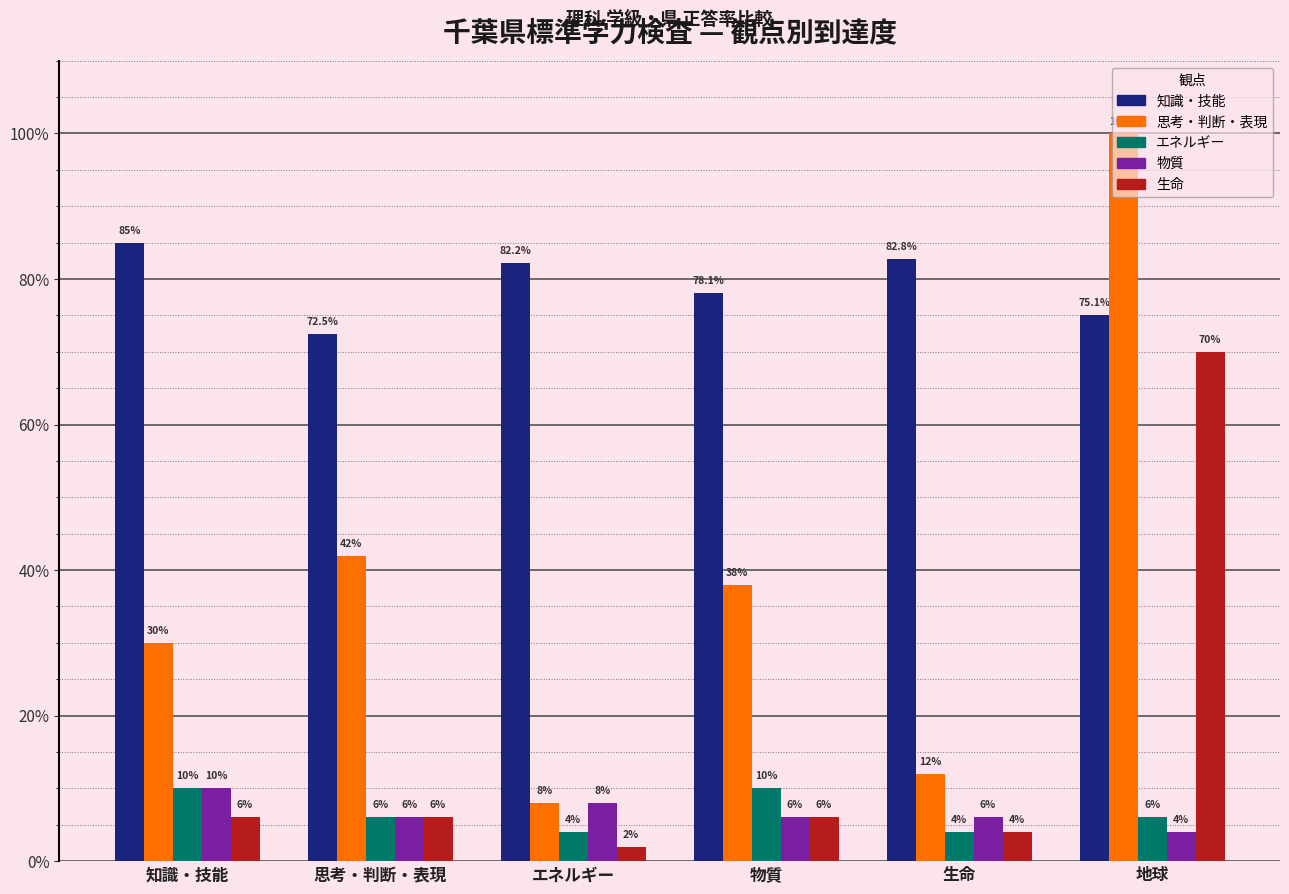

Reading left to right, extract all data points from this chart.

知識・技能: 85.0	72.5	82.2	78.1	82.8	75.1
思考・判断・表現: 30.0	42.0	8.0	38.0	12.0	100.0
エネルギー: 10.0	6.0	4.0	10.0	4.0	6.0
物質: 10.0	6.0	8.0	6.0	6.0	4.0
生命: 6.0	6.0	2.0	6.0	4.0	70.0